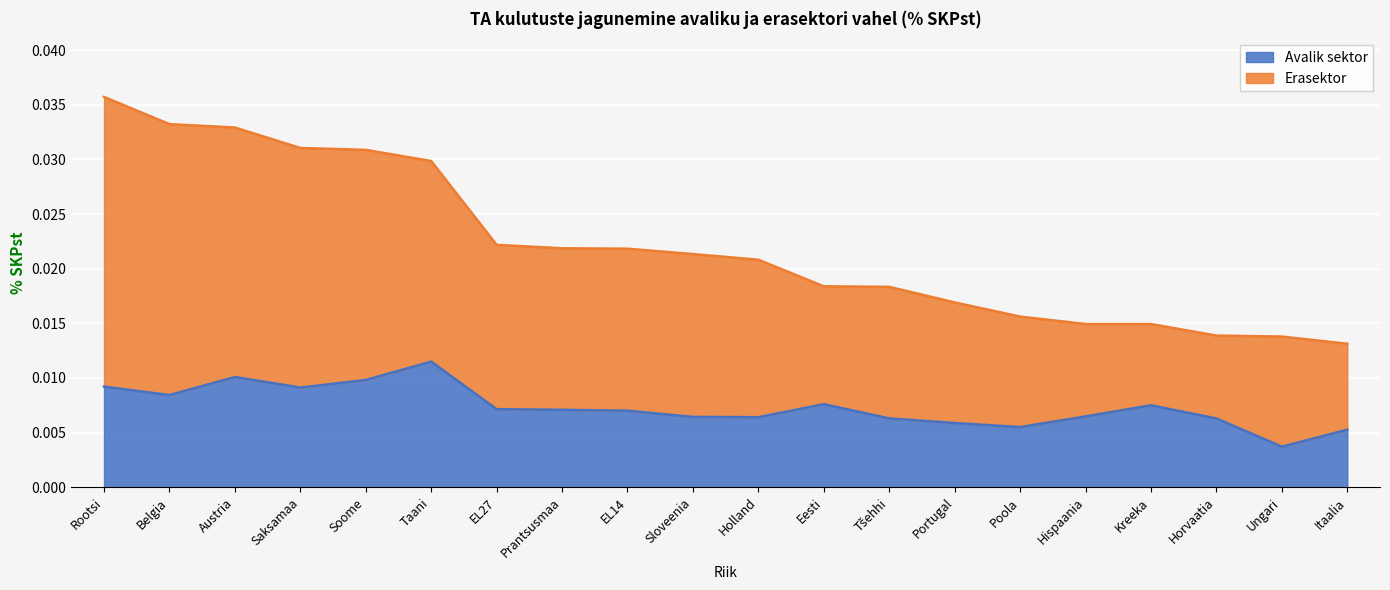

How many Erasektor values are between 0 and 1?

20